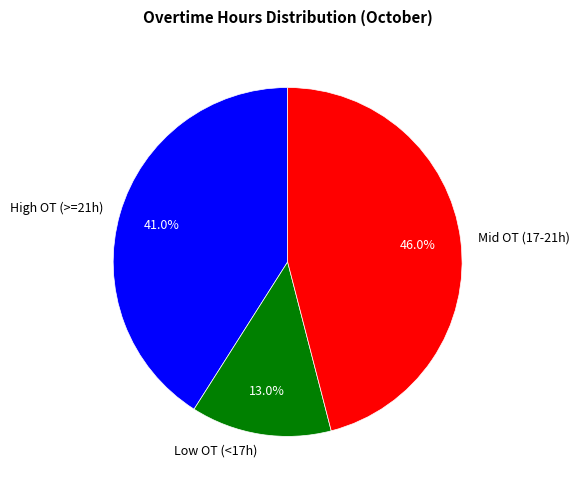

To the nearest percent, what is the difference between the largest and smallest slice percentages?

33%